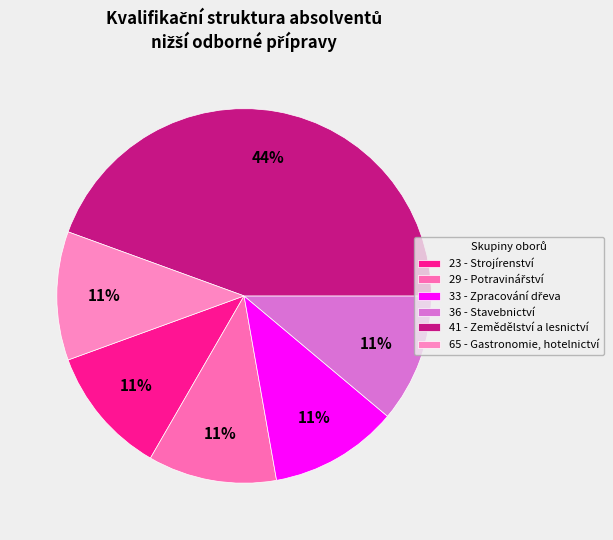

To the nearest percent, what percentage of the pie is 33 - Zpracování dřeva?

11%